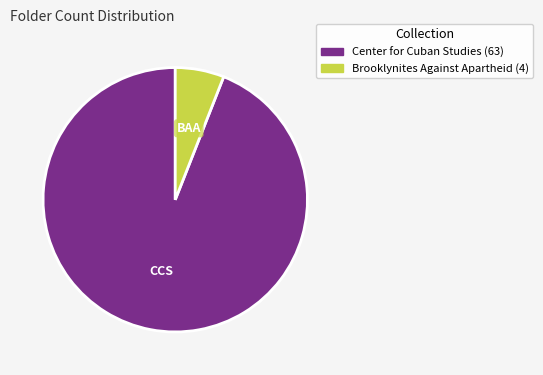

Do Brooklynites Against Apartheid and Center for Cuban Studies together represent more than half of the pie?

Yes